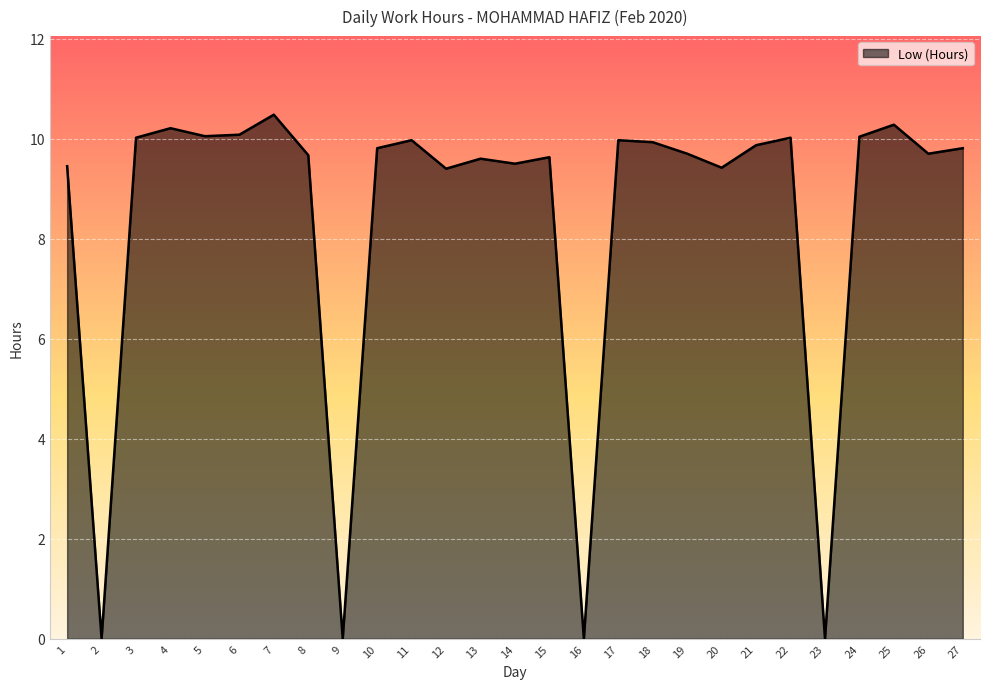

The value at 16 is 0.0. True or false?

True